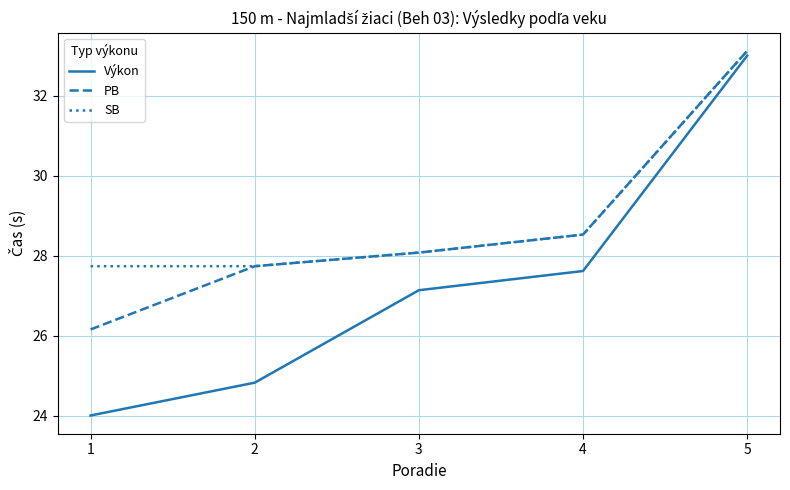

What is the maximum value shown in the chart?

33.1